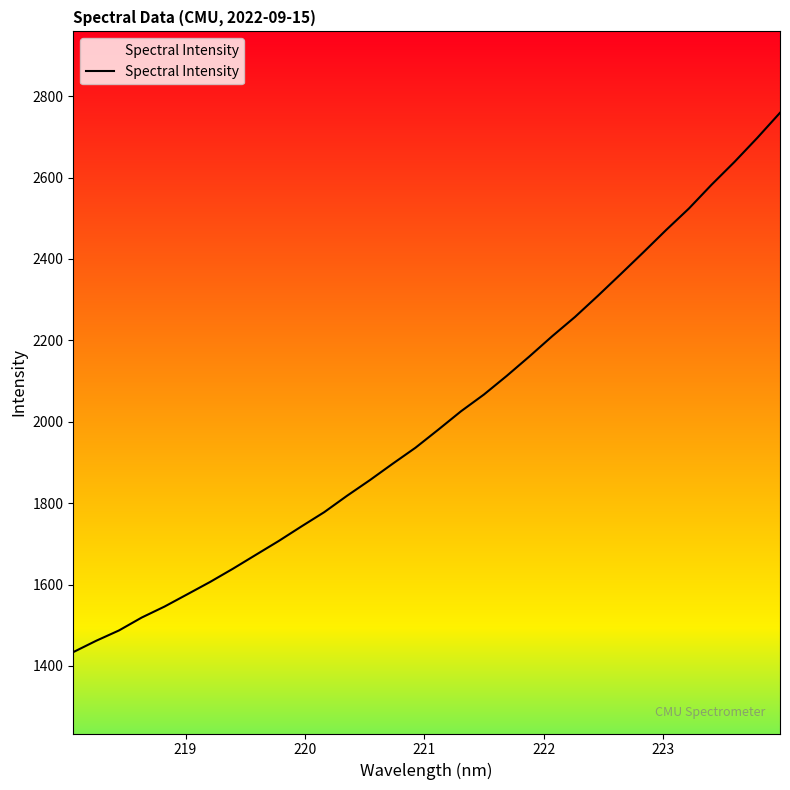

How many data points are above 1980?

16